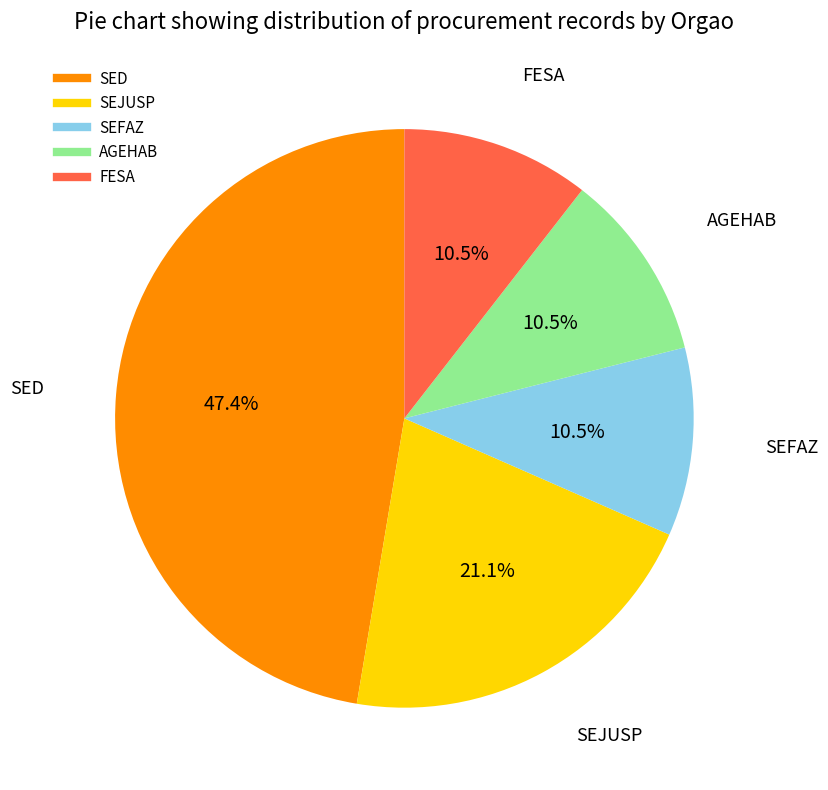

The SED slice represents 47% of the pie. True or false?

True